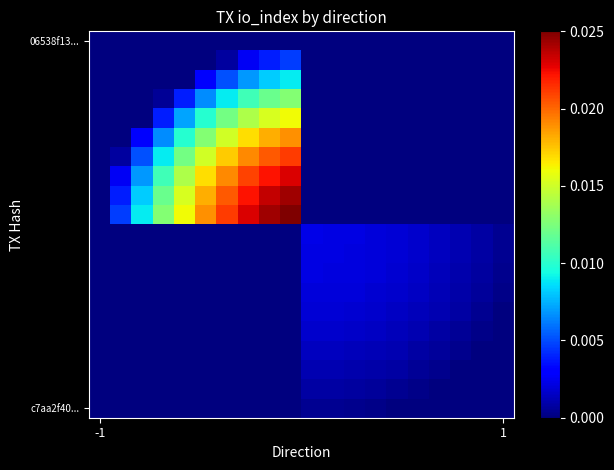

How many categories are shown in the chart?

20